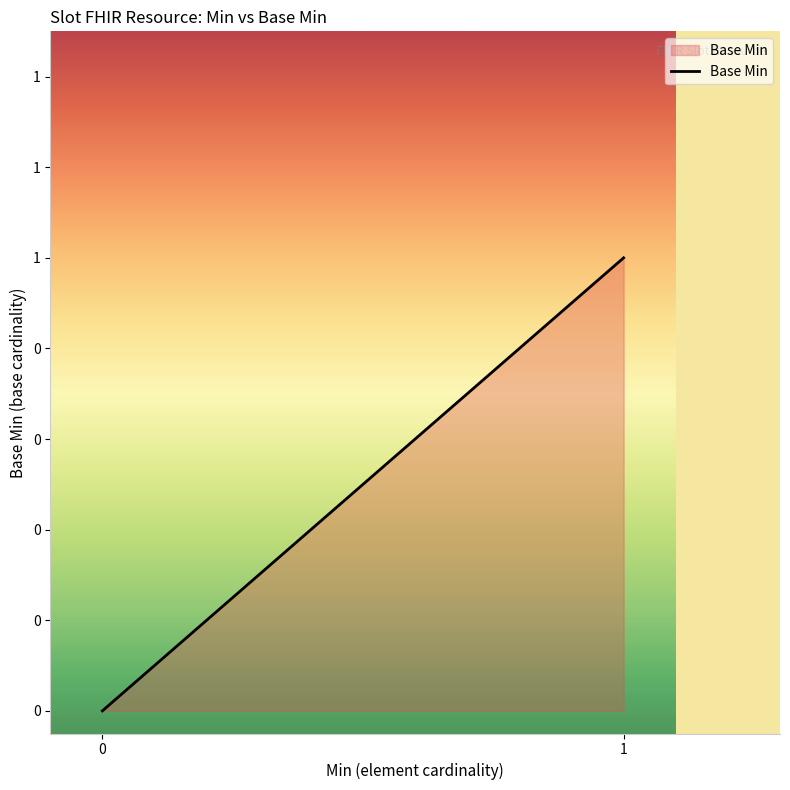

What is the change in value from 0 to 1?

+1